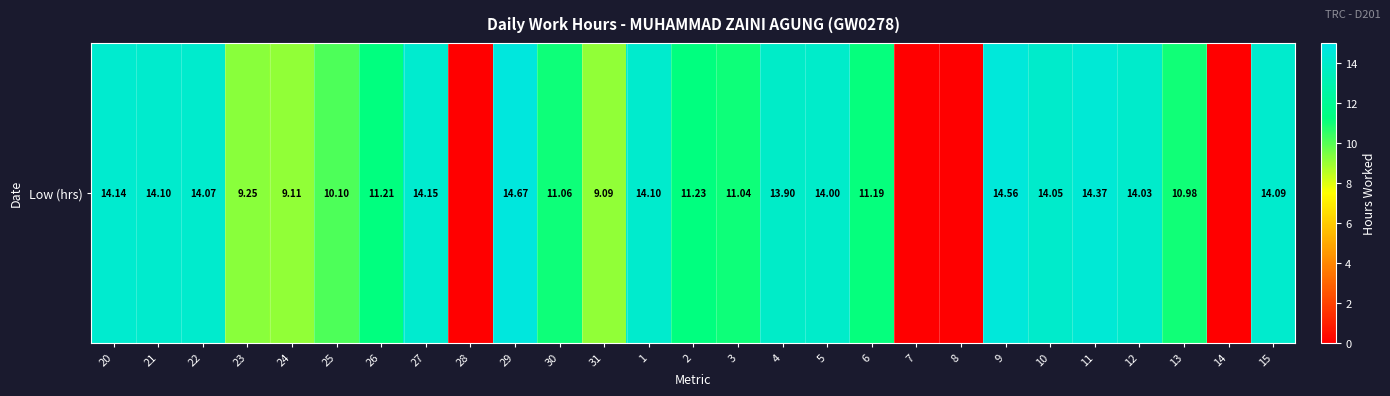

Rank the categories by value from highest to lowest.

29, 9, 11, 27, 20, 21, 1, 15, 22, 10, 12, 5, 4, 2, 26, 6, 30, 3, 13, 25, 23, 24, 31, 28, 7, 8, 14